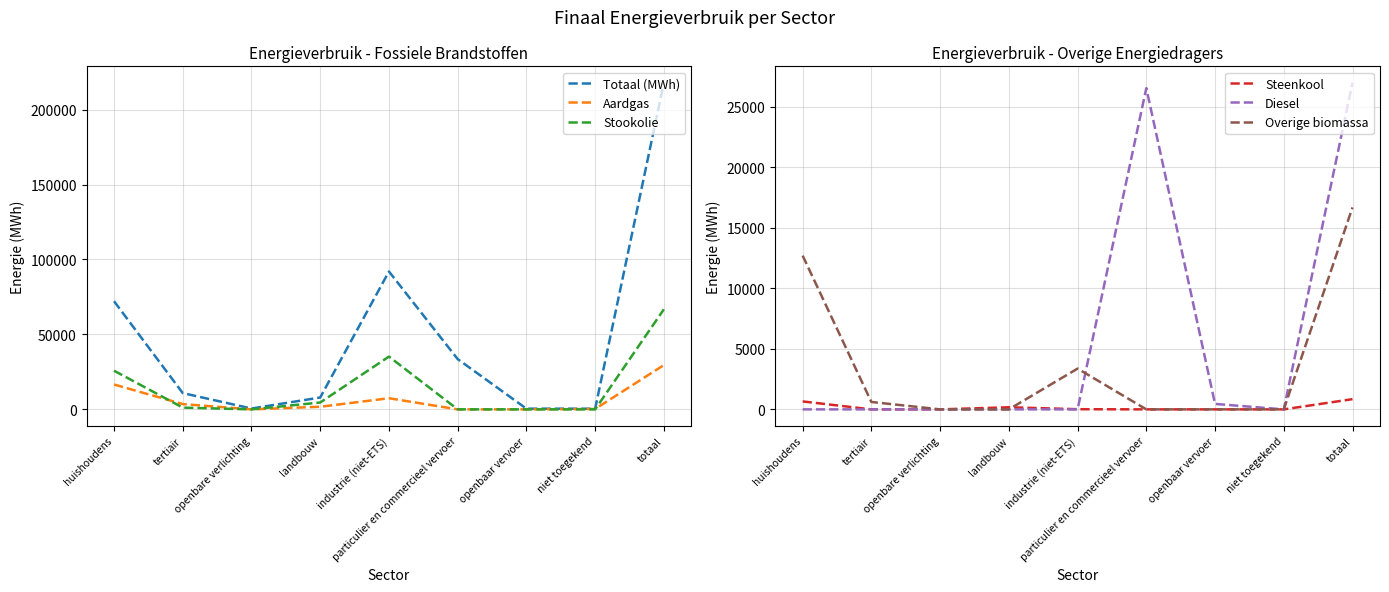

Is it true that Steenkool equals 531.6 at openbaar vervoer?

False